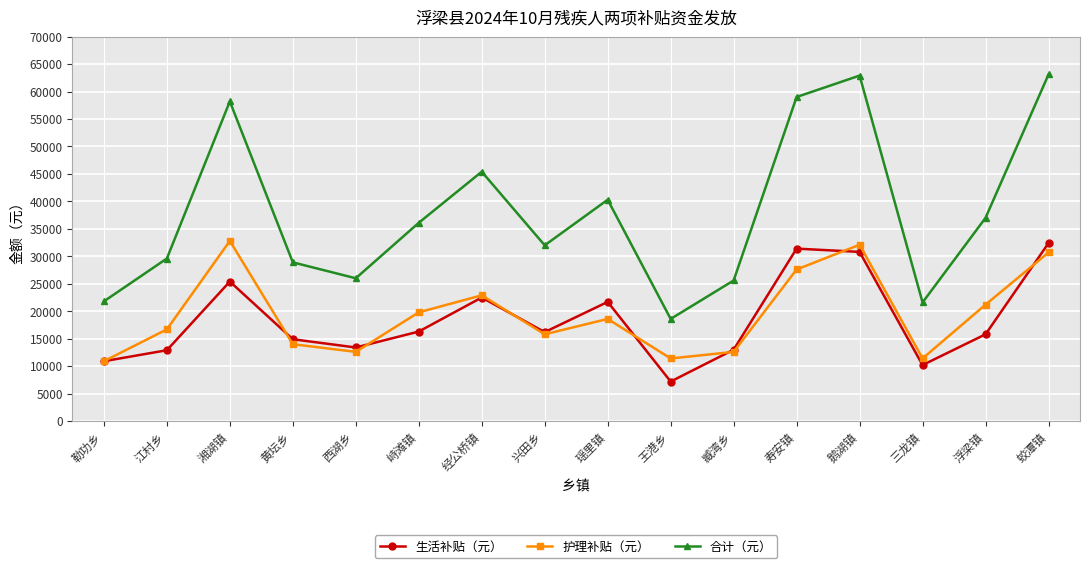

Is it true that 生活补贴（元） equals 50306 at 鹅湖镇?

False